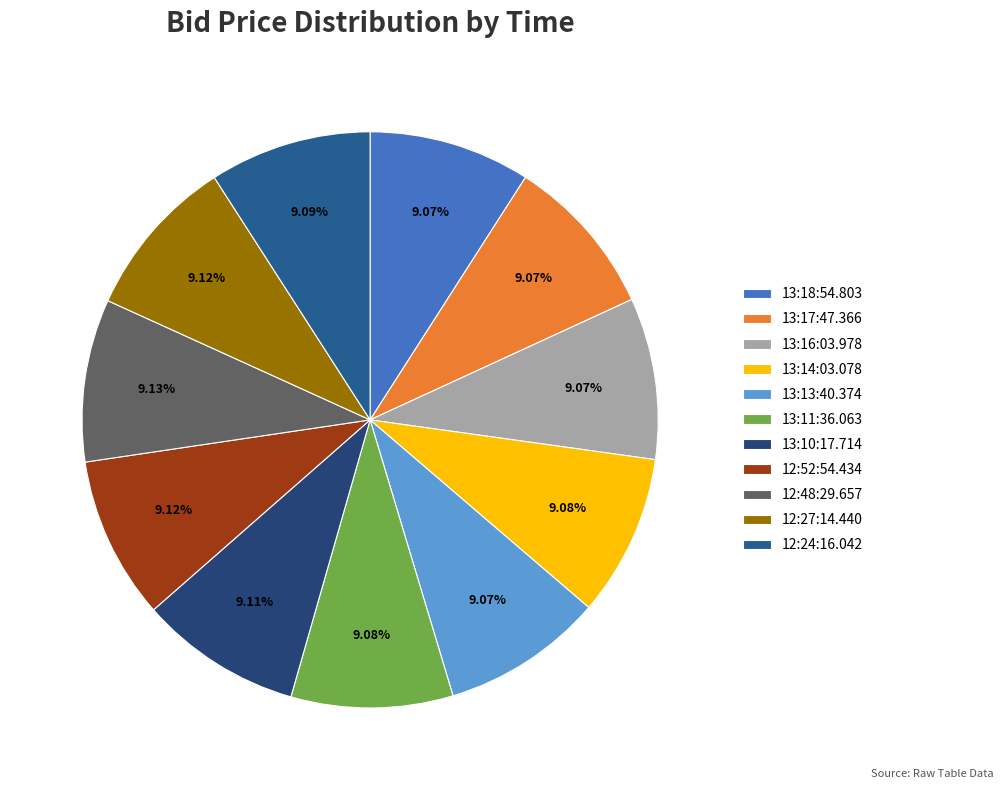

Do 13:16:03.978 and 12:24:16.042 together represent more than half of the pie?

No